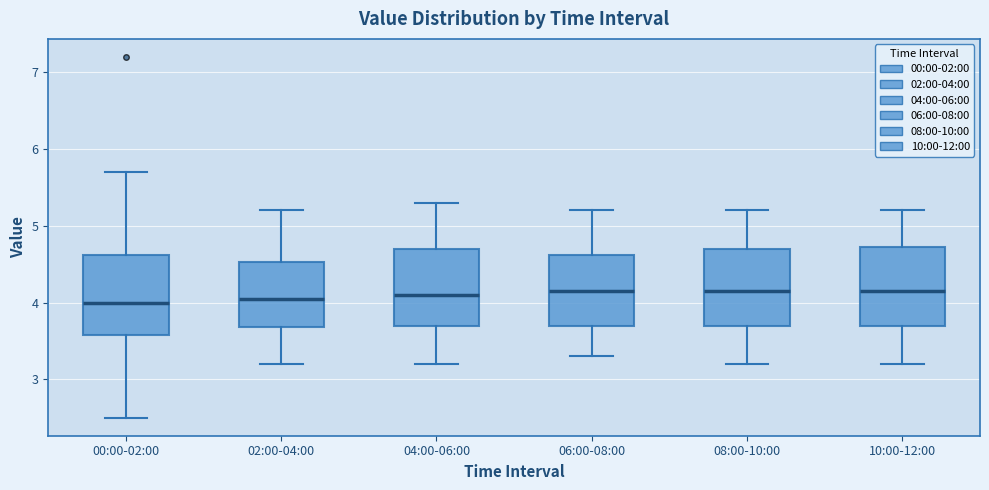

Reading left to right, transcribe this box plot: for each box, give where its median line is, the range the box spans, and where its two whiskers end, as read against the y-axis. The values are not printed on the chart, so give them approximately, as read against the axis.

00:00-02:00: median 4.0, box 3.6 to 4.6, whiskers 2.5 to 5.7
02:00-04:00: median 4.1, box 3.7 to 4.5, whiskers 3.2 to 5.2
04:00-06:00: median 4.1, box 3.7 to 4.7, whiskers 3.2 to 5.3
06:00-08:00: median 4.2, box 3.7 to 4.6, whiskers 3.3 to 5.2
08:00-10:00: median 4.2, box 3.7 to 4.7, whiskers 3.2 to 5.2
10:00-12:00: median 4.2, box 3.7 to 4.7, whiskers 3.2 to 5.2